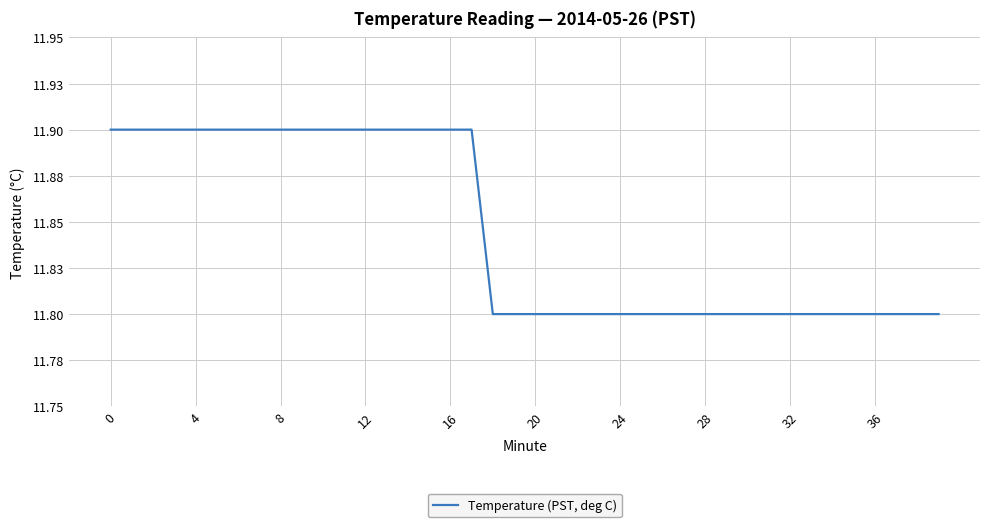

Does the chart have visible grid lines?

Yes